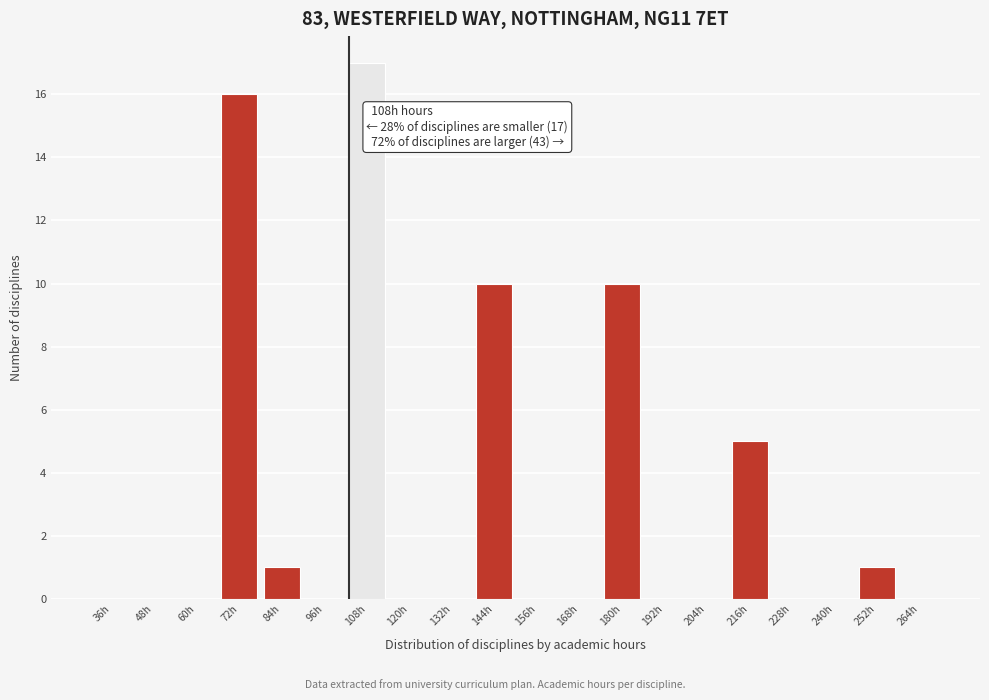

Reading left to right, transcribe all the data shown in this chart.

36h=0	48h=0	60h=0	72h=16	84h=1	96h=0	108h=17	120h=0	132h=0	144h=10	156h=0	168h=0	180h=10	192h=0	204h=0	216h=5	228h=0	240h=0	252h=1	264h=0